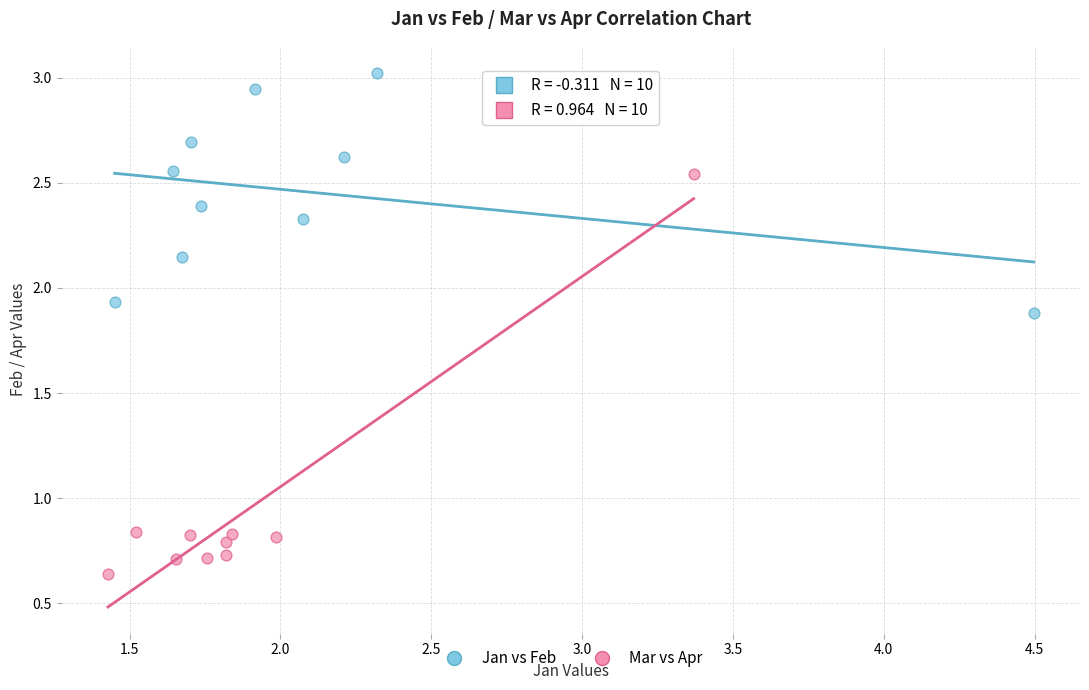

Which series has the largest Y range (max minus min)?

Mar vs Apr